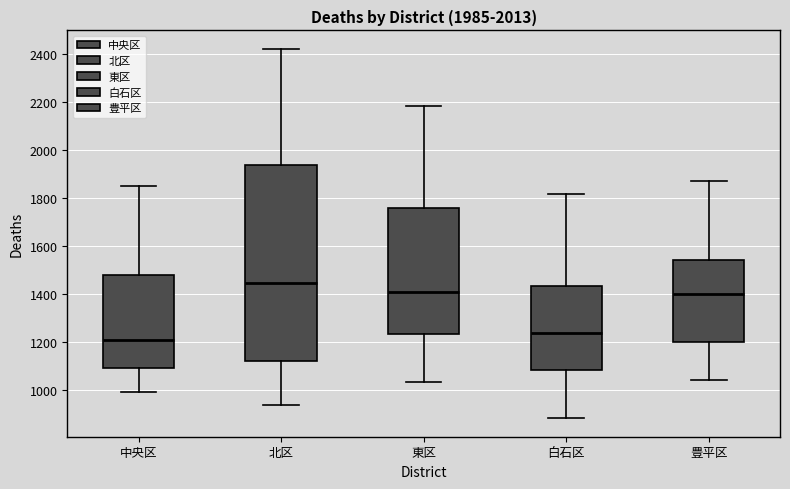

Reading left to right, transcribe this box plot: for each box, give where its median line is, the range the box spans, and where its two whiskers end, as read against the y-axis. The values are not printed on the chart, so give them approximately, as read against the axis.

中央区: median 1200, box 1100 to 1480, whiskers 1000 to 1860
北区: median 1440, box 1120 to 1940, whiskers 940 to 2420
東区: median 1400, box 1240 to 1760, whiskers 1040 to 2180
白石区: median 1240, box 1080 to 1440, whiskers 880 to 1820
豊平区: median 1400, box 1200 to 1540, whiskers 1040 to 1880